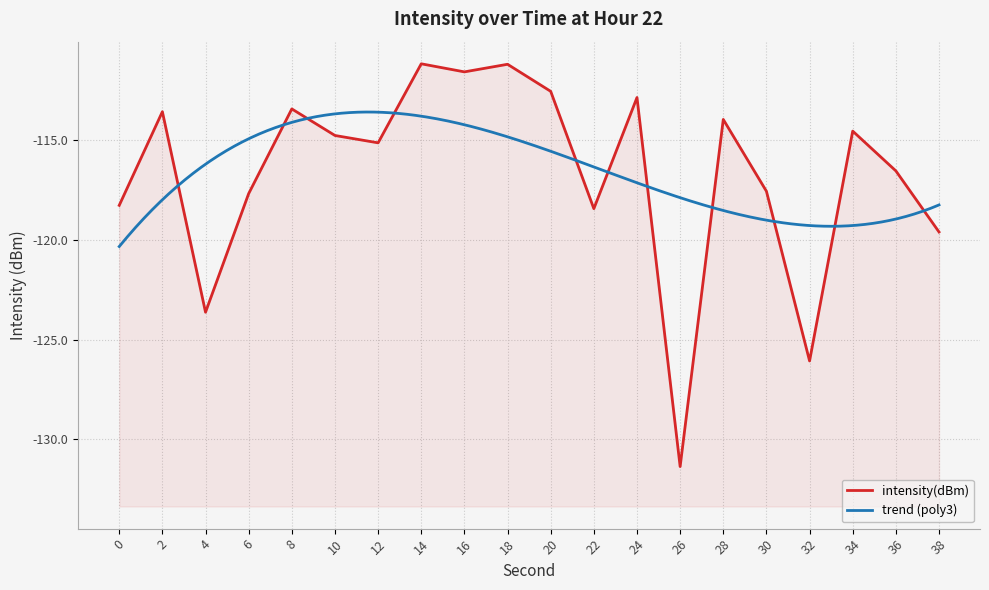

The value at 32 is -73.5. True or false?

False